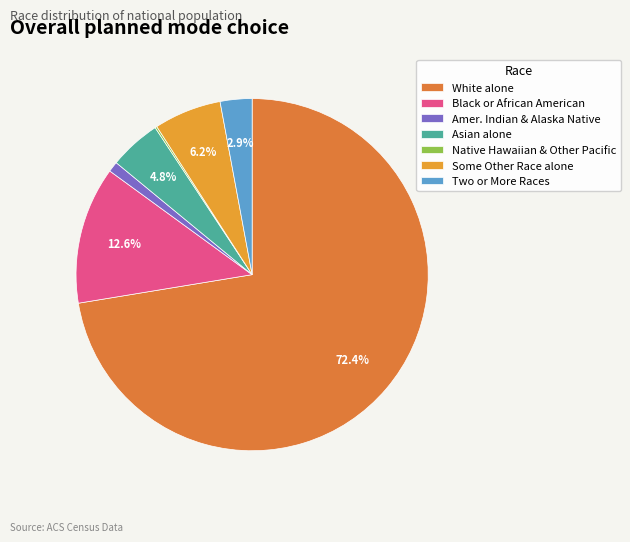

Which slice represents more than half of the pie?

White alone